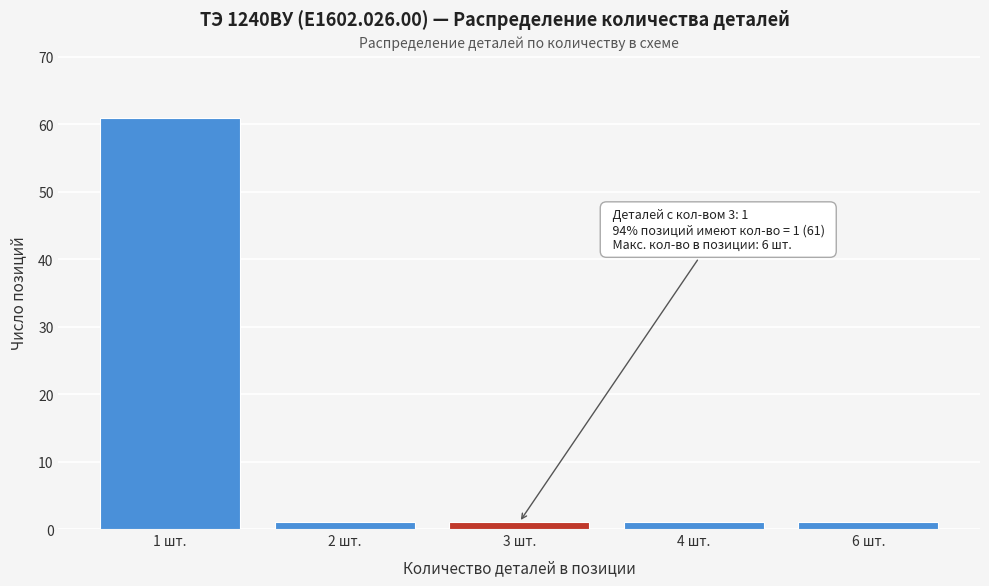

Reading left to right, extract all data points from this chart.

61	1	1	1	1